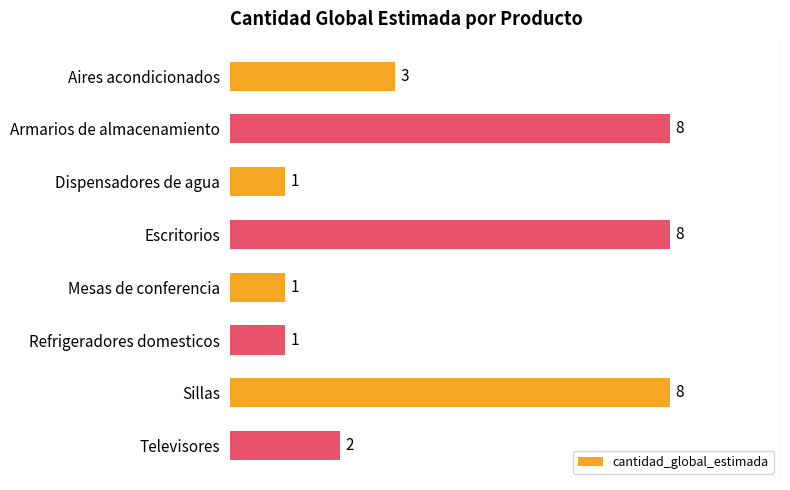

What position from the bottom is Escritorios?

5